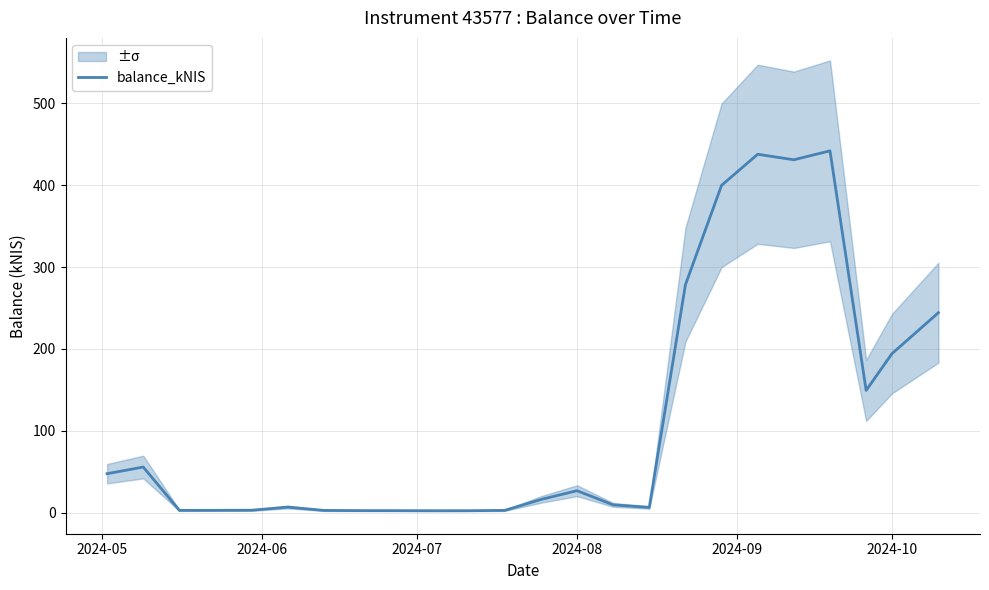

What is the highest value of the balance_kNIS series?

442.1